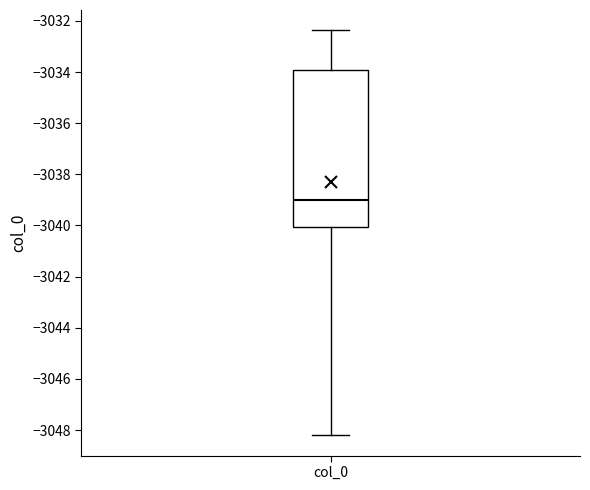

Transcribe this box plot: give where the median line is, the range the box spans, and where the two whiskers end, as read against the y-axis. The values are not printed on the chart, so give them approximately, as read against the axis.

median -3039.0, box -3040.0 to -3034.0, whiskers -3048.2 to -3032.4